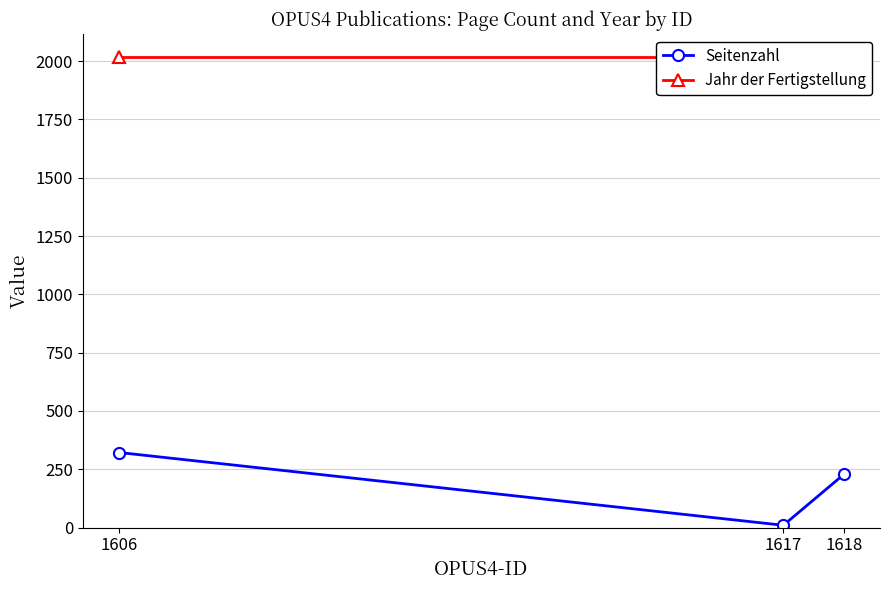

Which has a higher value, 1618 or 1606?

1606